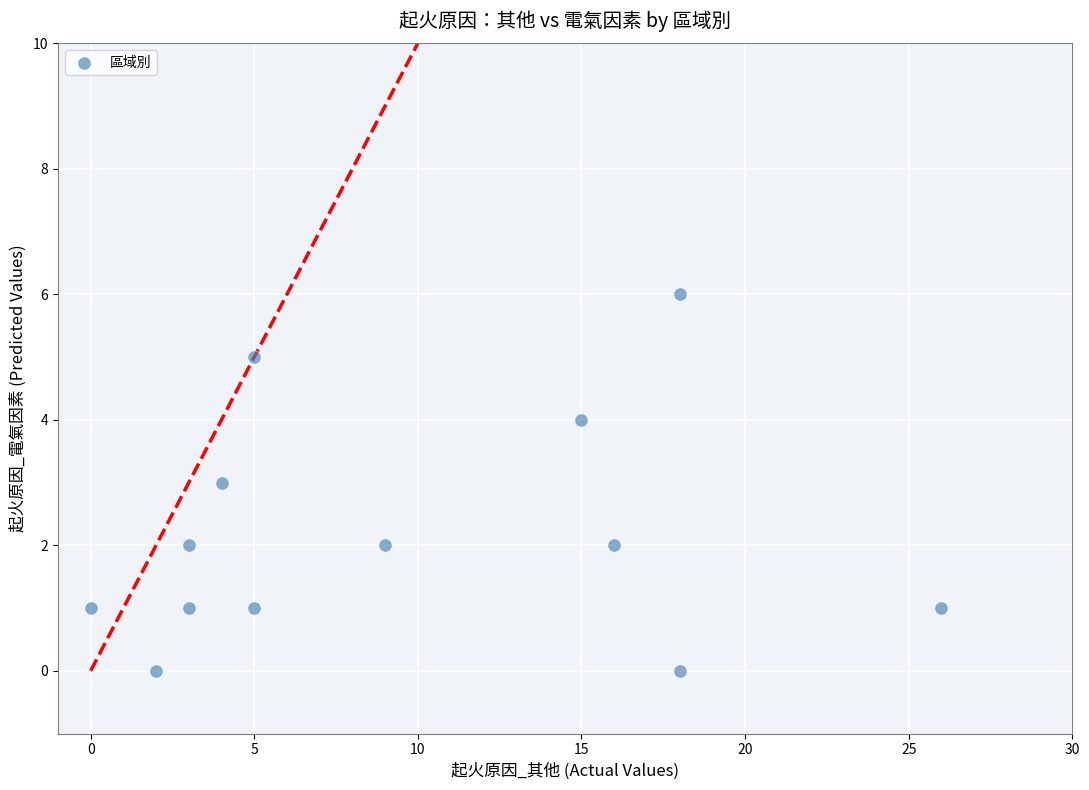

What is the range of X values (max minus min)?

26